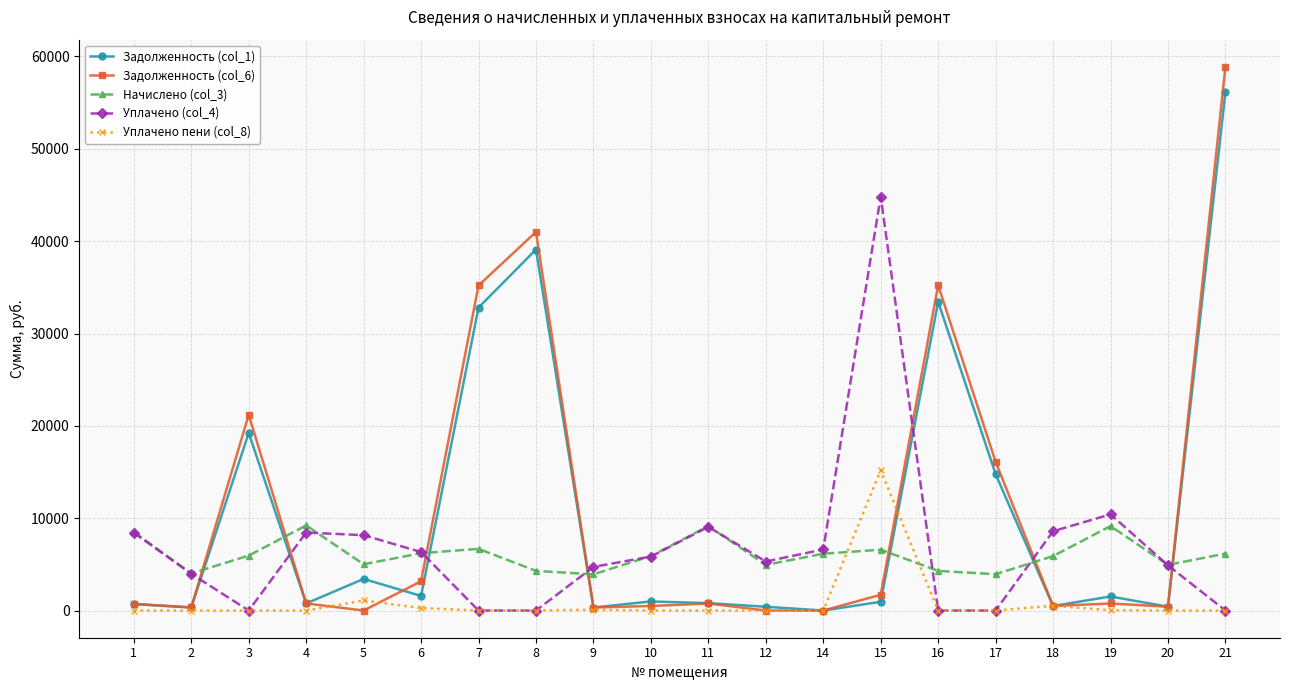

How many categories are shown in the chart?

20